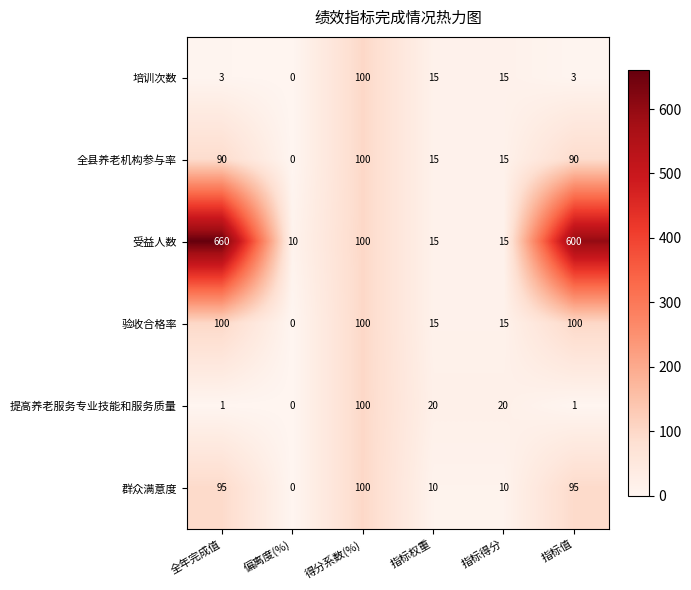

At how many categories does at least one series exceed 284?

2